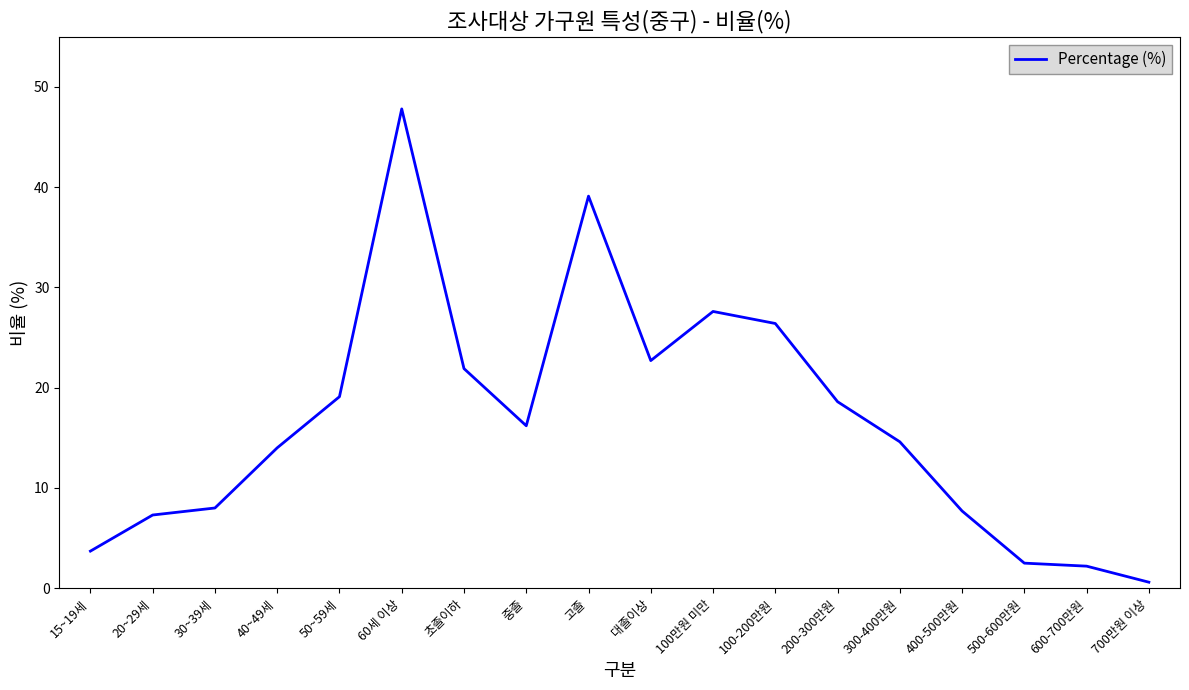

Which category has the highest value across all series?

60세 이상